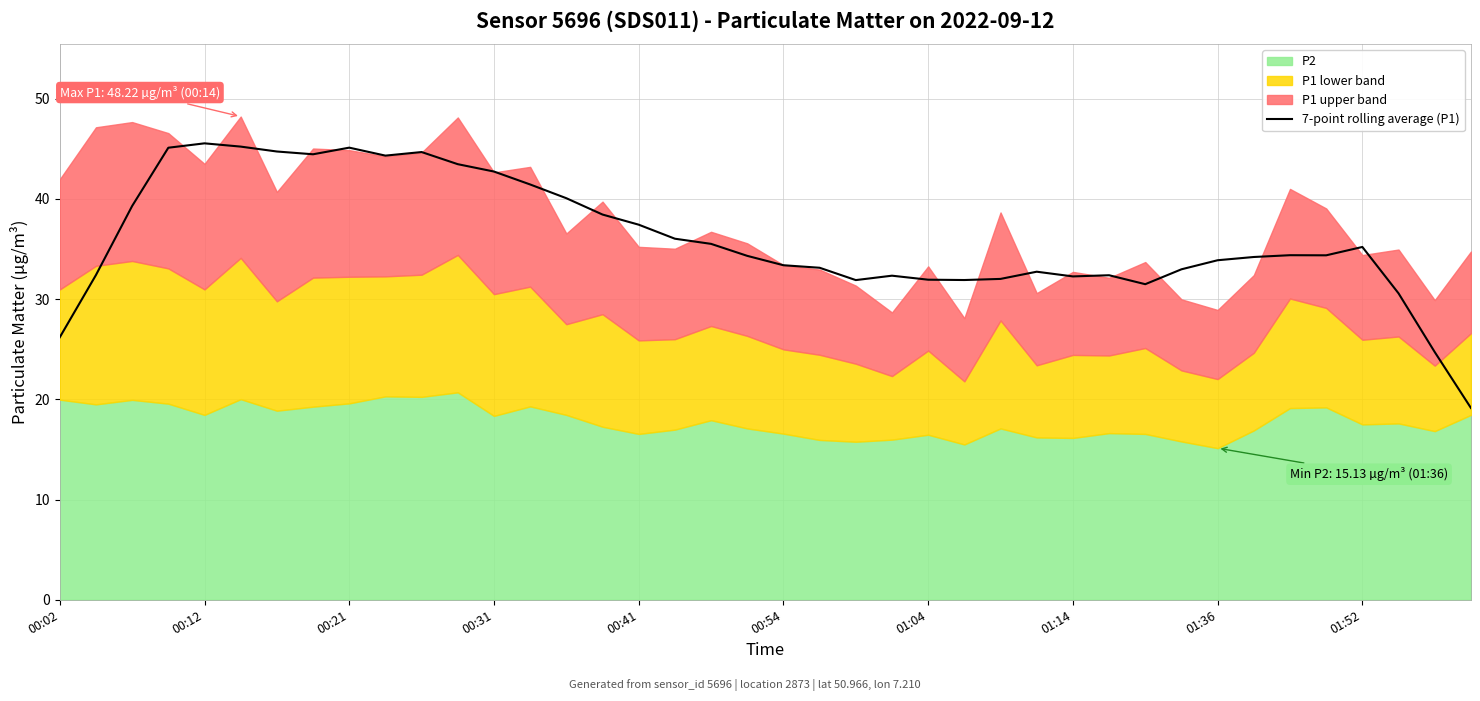

The chart shows a value of 10.3 at 22. True or false?

False